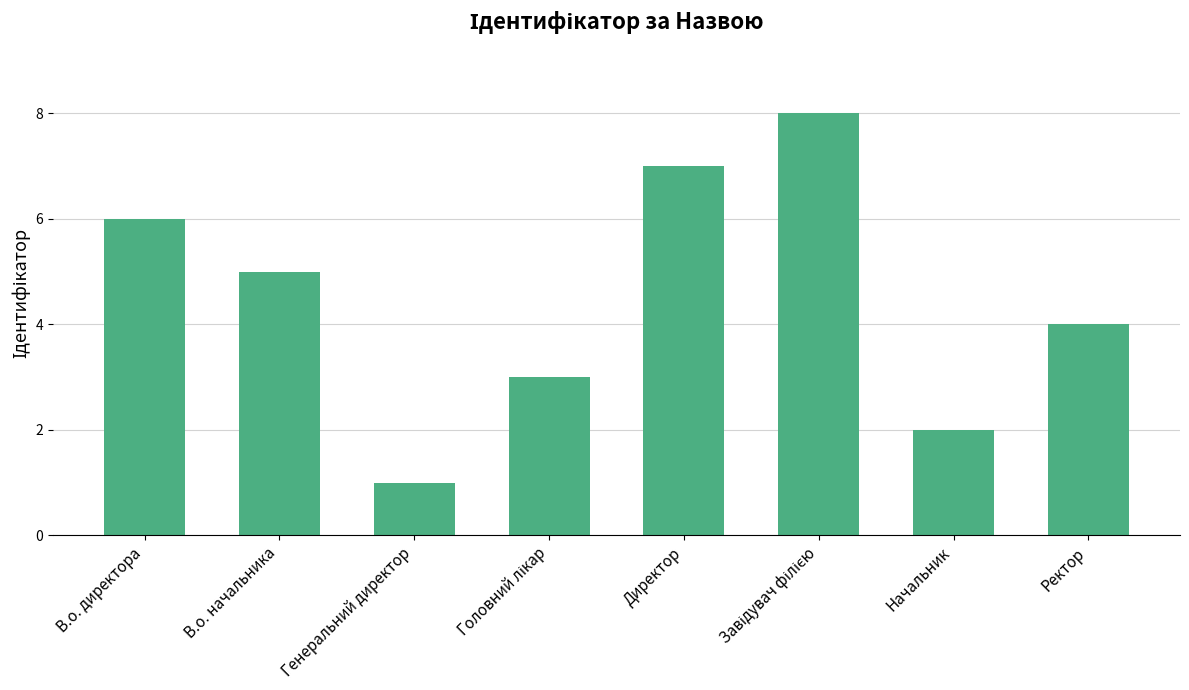

What is the label of the 2nd bar from the right?

Начальник